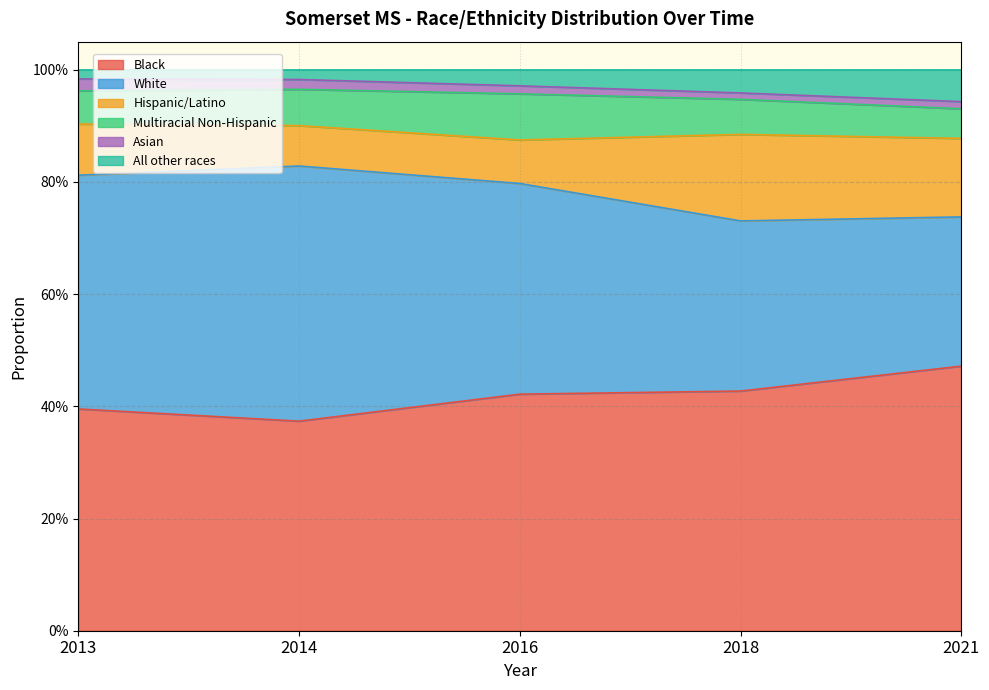

What is the highest value of the All other races series?

0.1